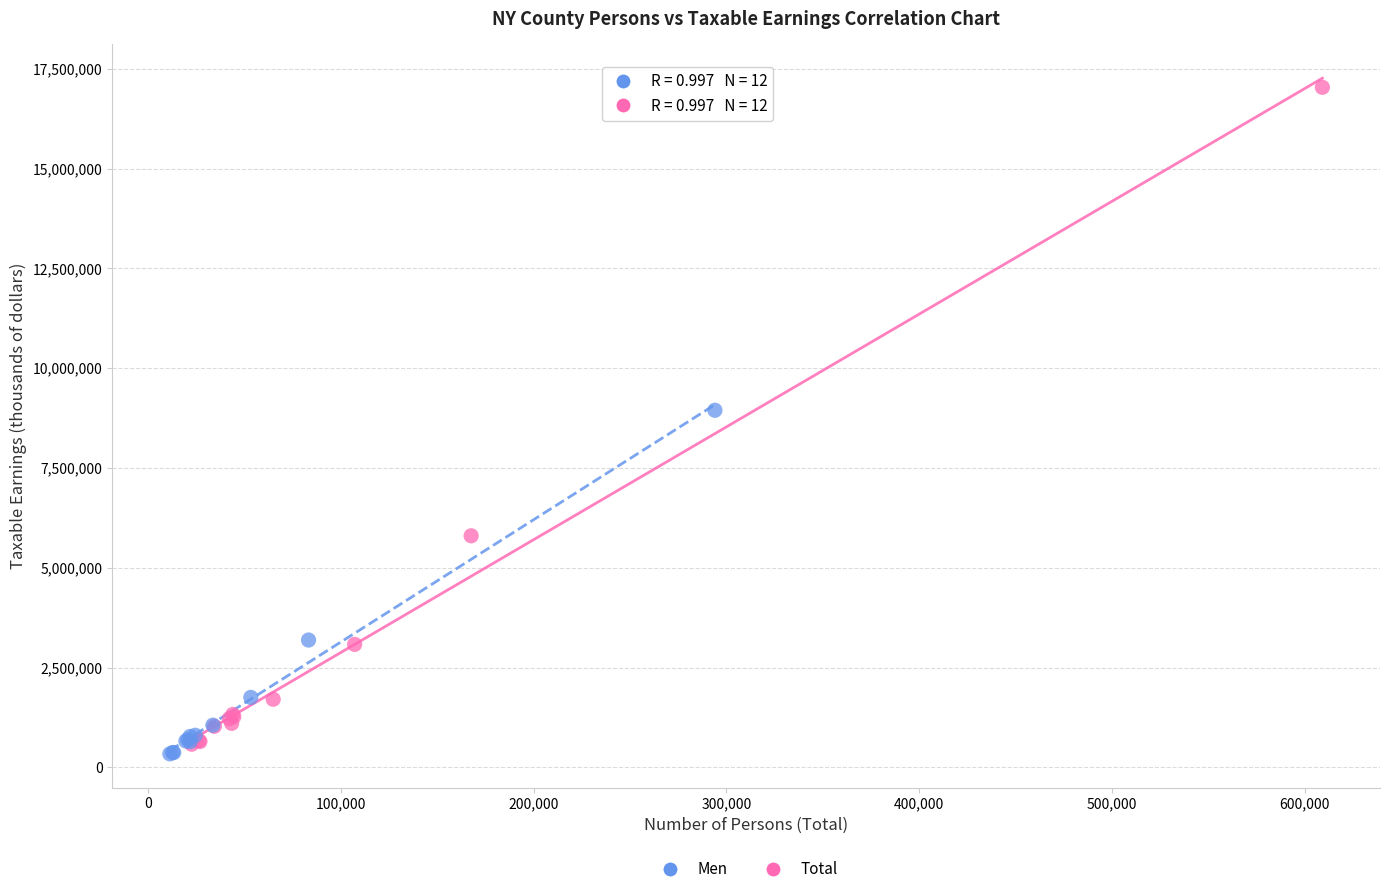

Which series has the largest Y range (max minus min)?

Total